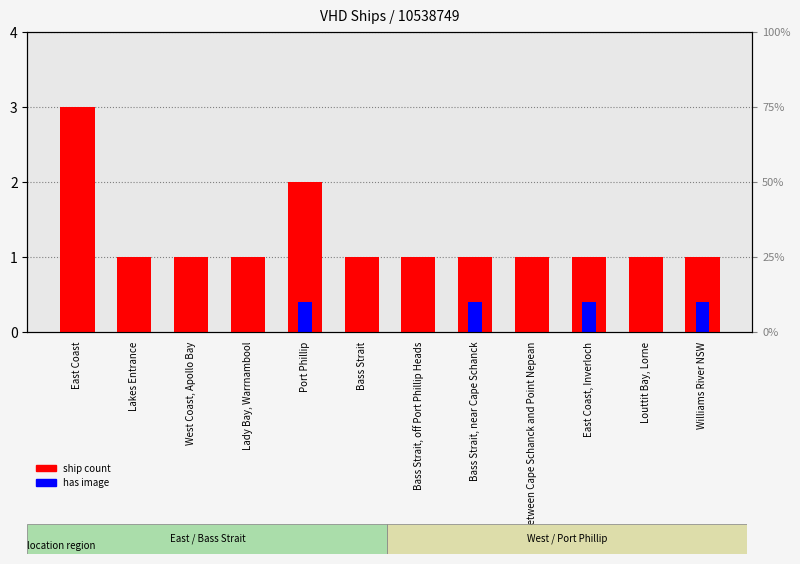

Where is ship count nearest to the value 2?

Port Phillip